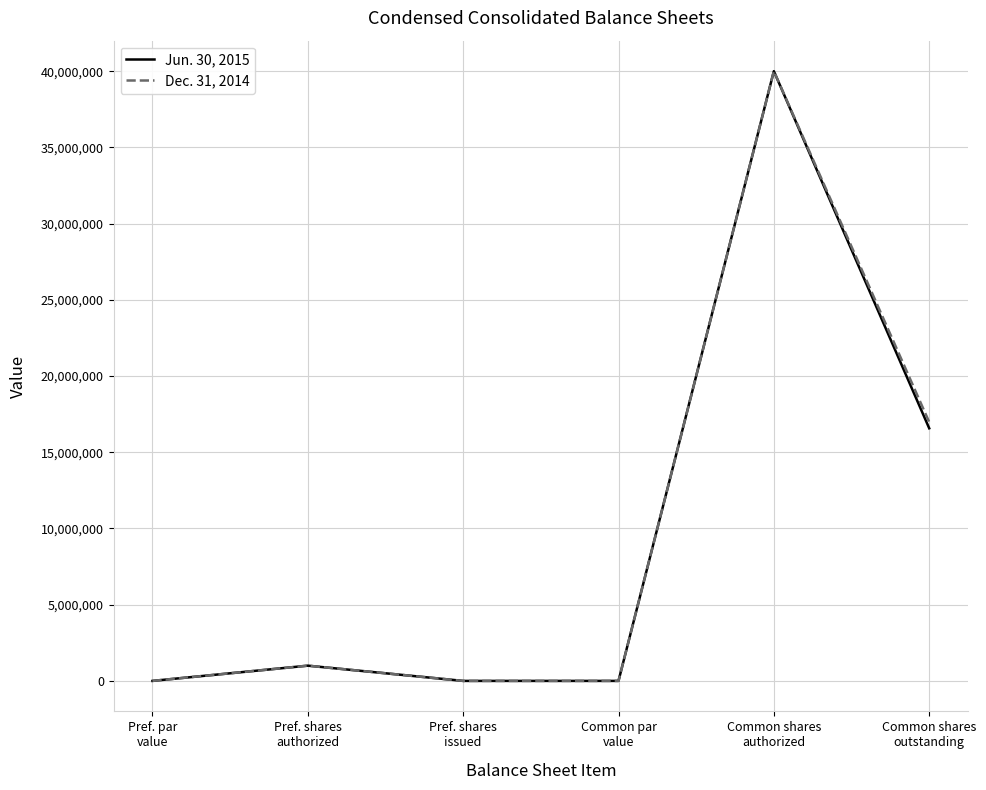

What is the sum of the Jun. 30, 2015 values at Common shares
outstanding and Common par
value?

16571474